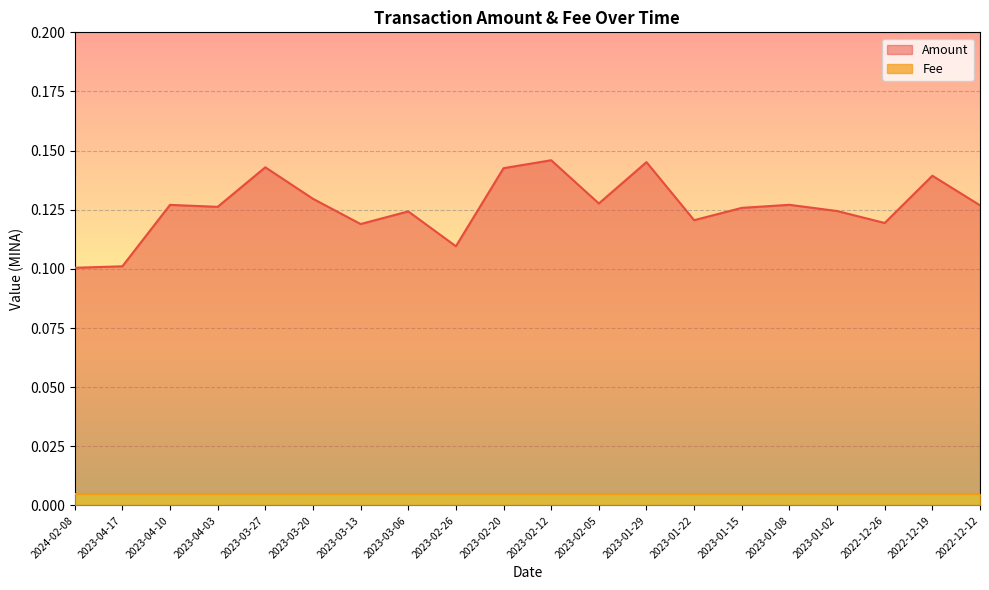

What is the average value?

0.1